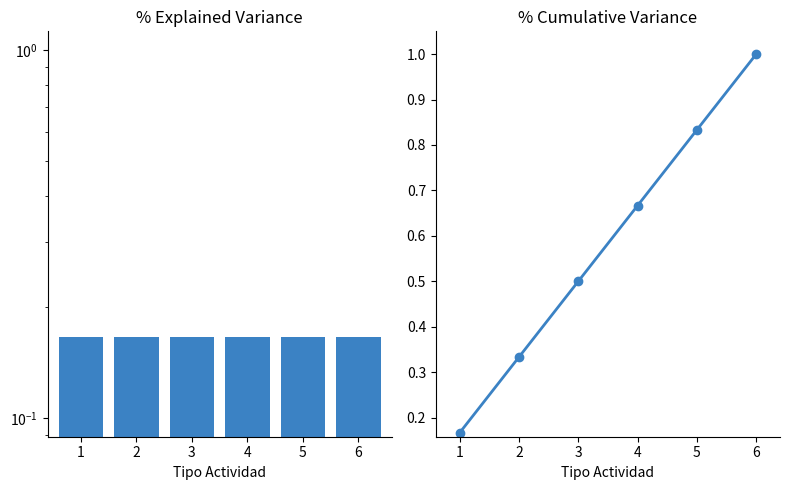

Rank the categories by Explained Variance value from lowest to highest.

1, 2, 3, 4, 5, 6